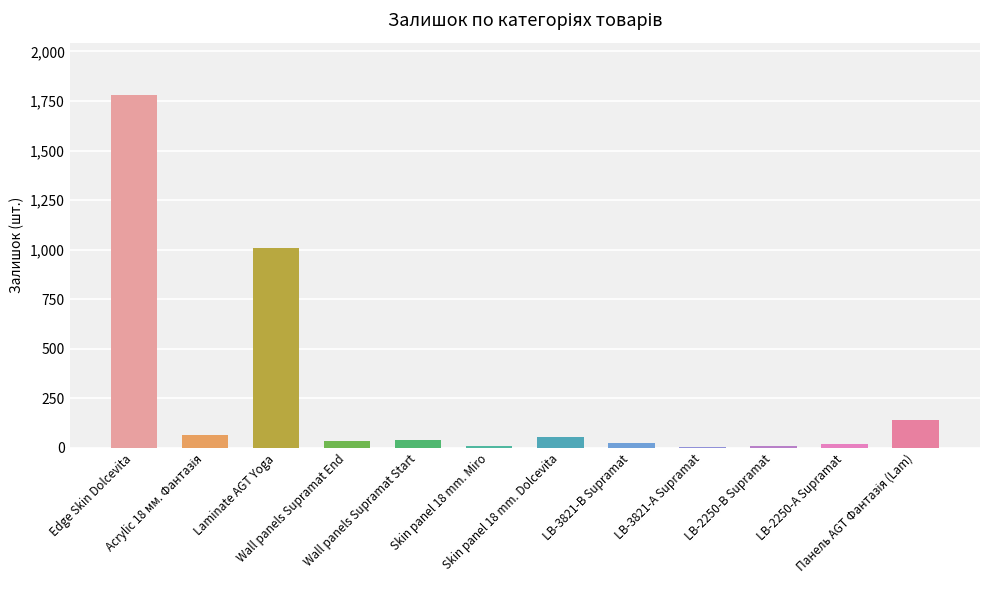

What is the sum of all values?

3186